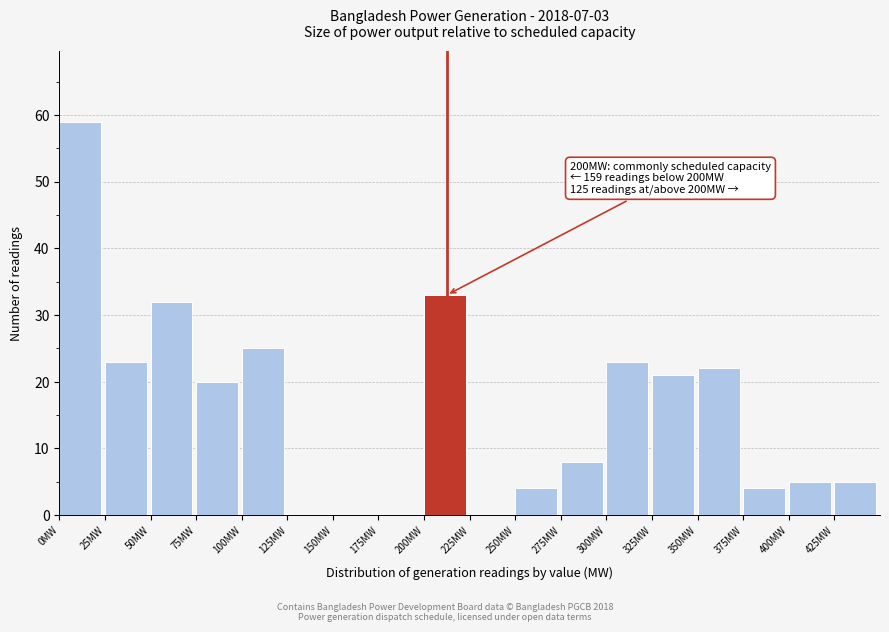

Over which range of the x-axis is the bar tallest?

0 to 25